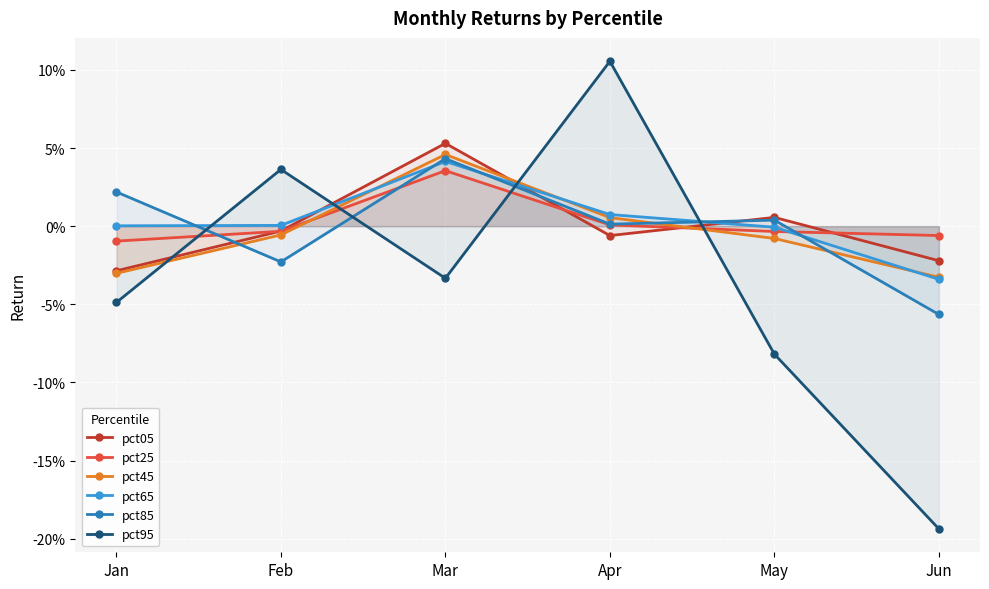

What is the value of the pct95 point at the 5th from the left?

-0.1